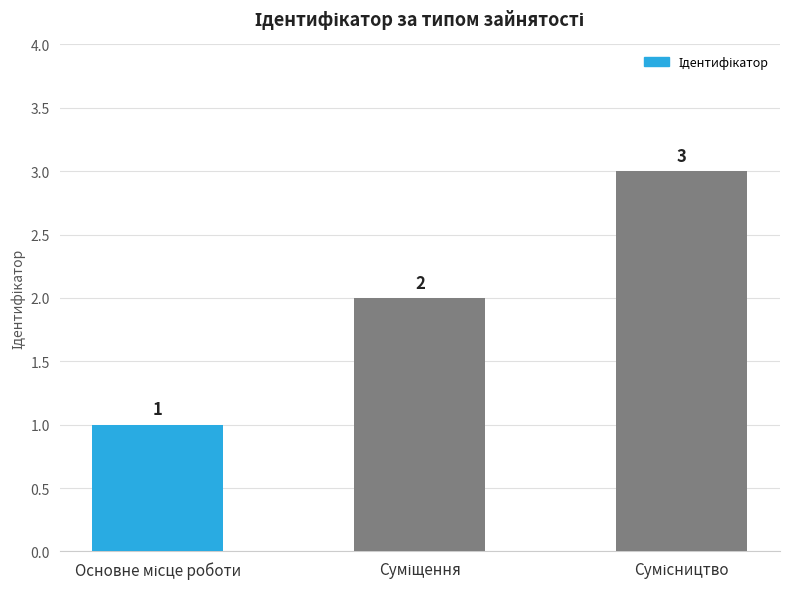

How many data points are less than 2?

1